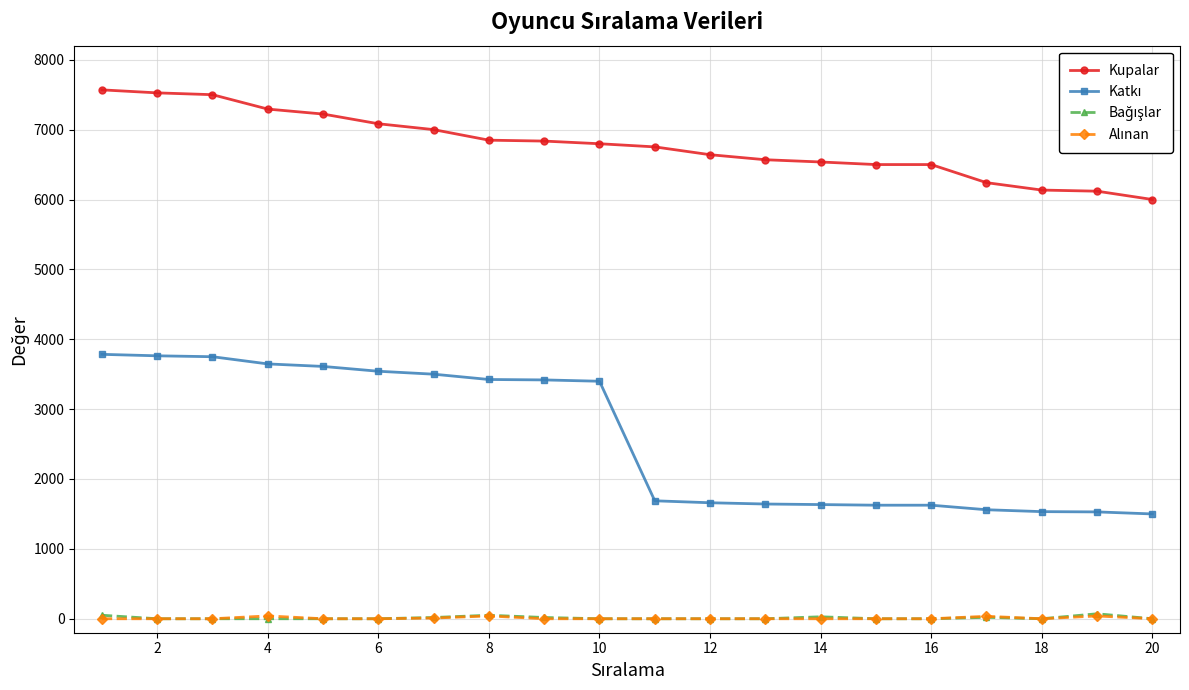

Does the chart display data point markers on the line(s)?

Yes